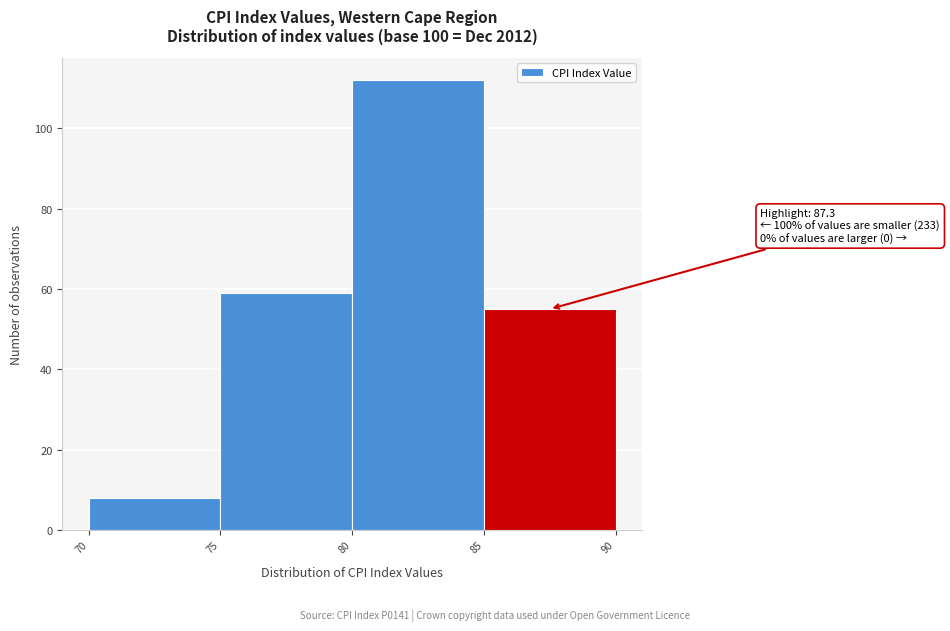

Over which range of the x-axis is the bar tallest?

80 to 85